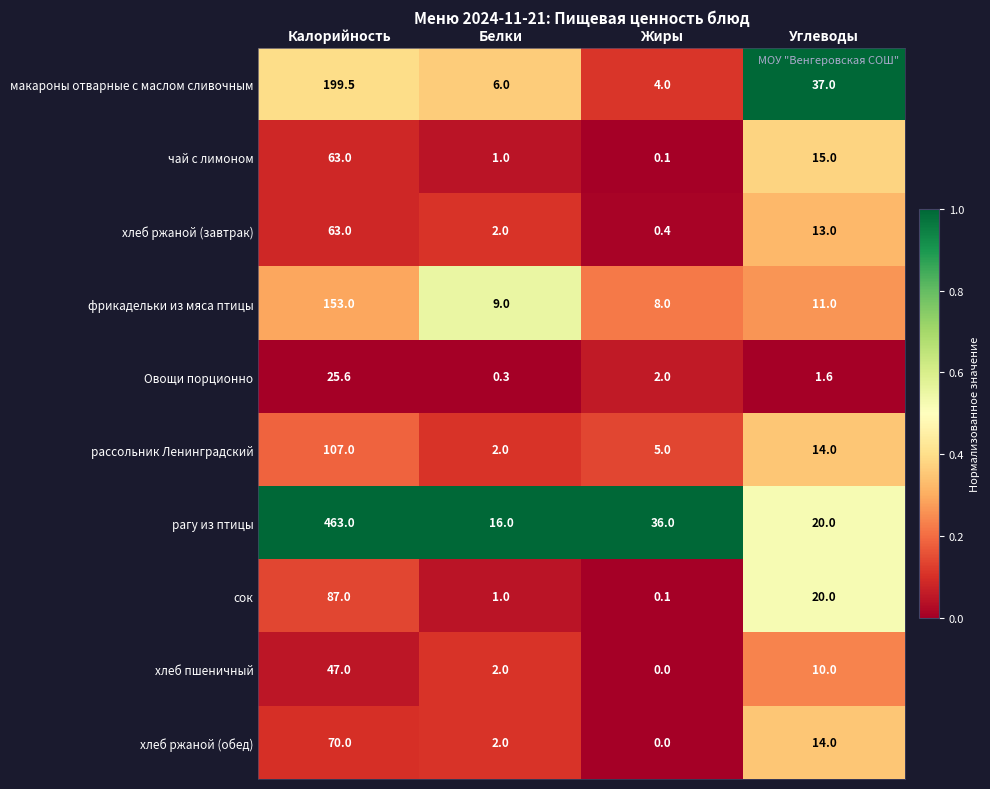

What is the maximum value shown in the chart?

463.0